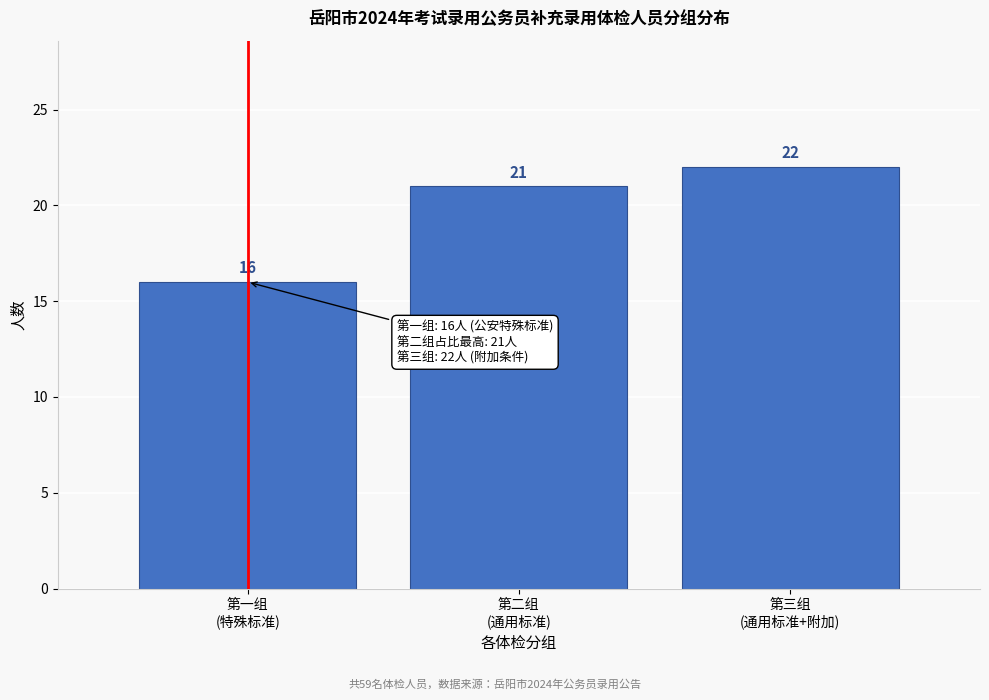

Reading right to left, extract all data points from this chart.

22	21	16